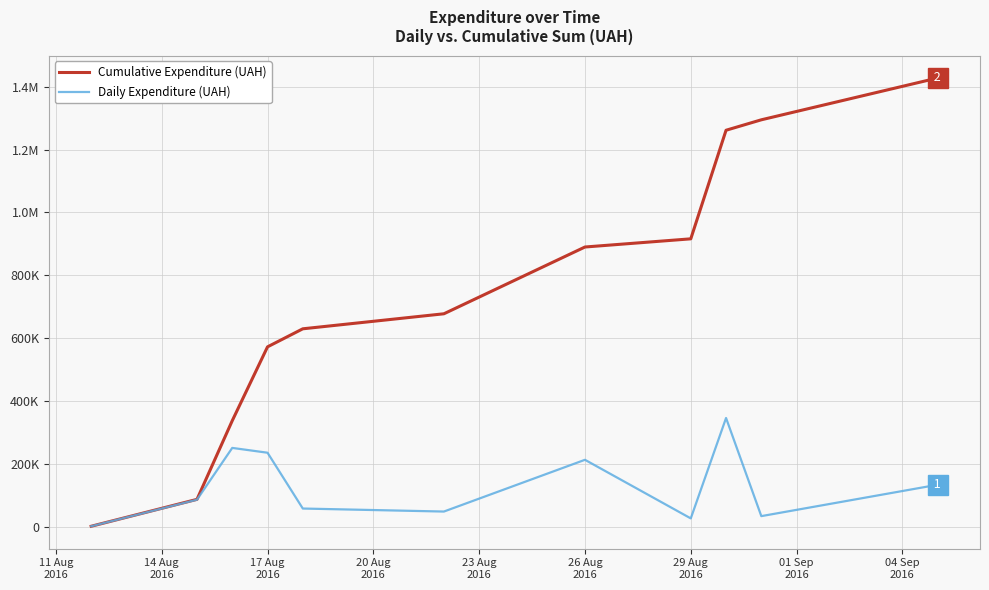

How many interior local peaks does the Daily Expenditure (UAH) series have?

3